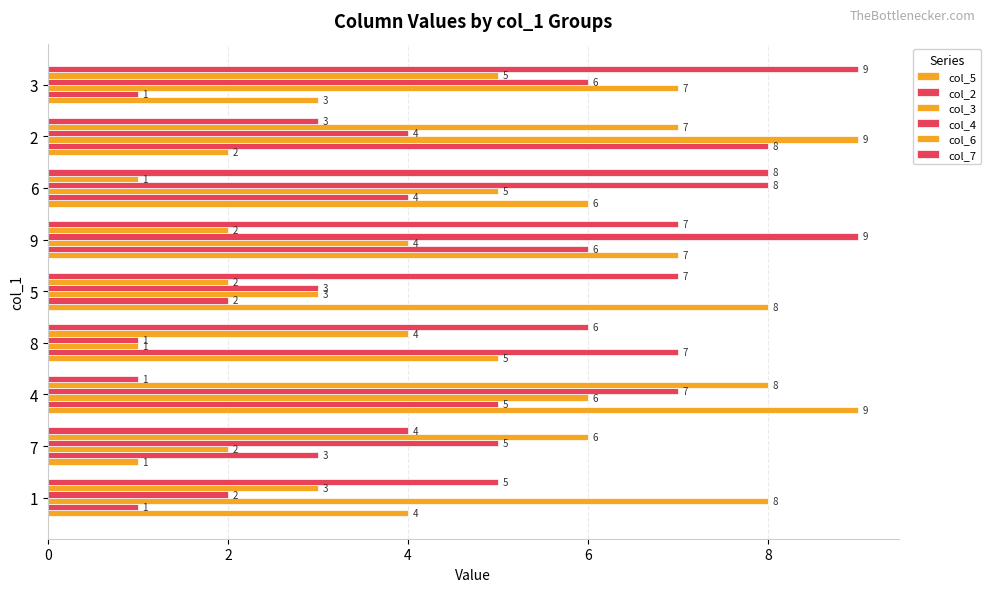

What value does the col_3 series have at 4?

6